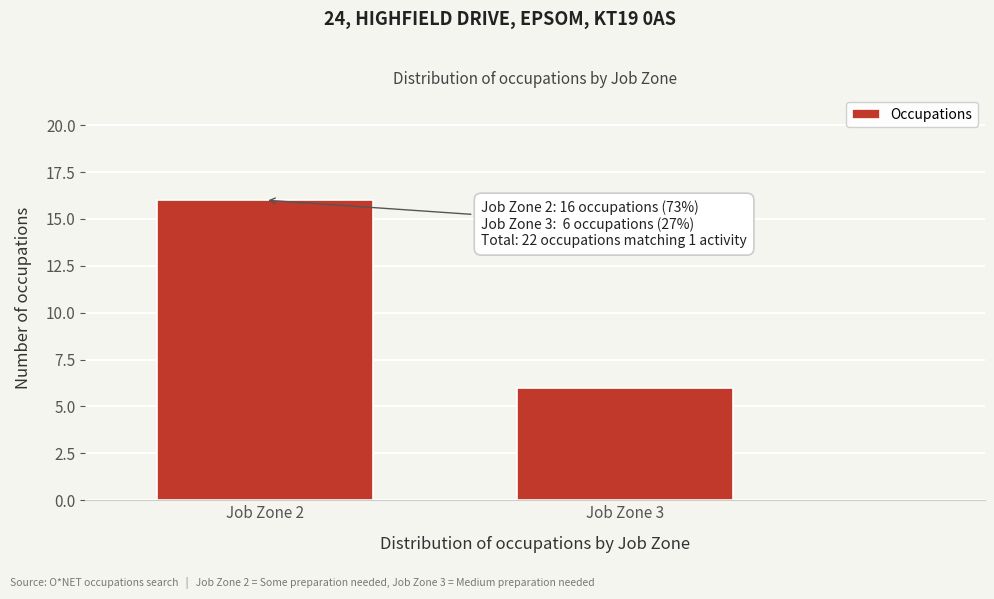

Reading left to right, transcribe all the data shown in this chart.

16	6